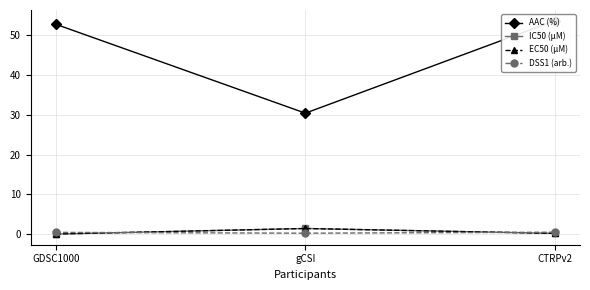

At gCSI, list the series in order from largest to smallest.

AAC (%), IC50 (µM), EC50 (µM), DSS1 (arb.)